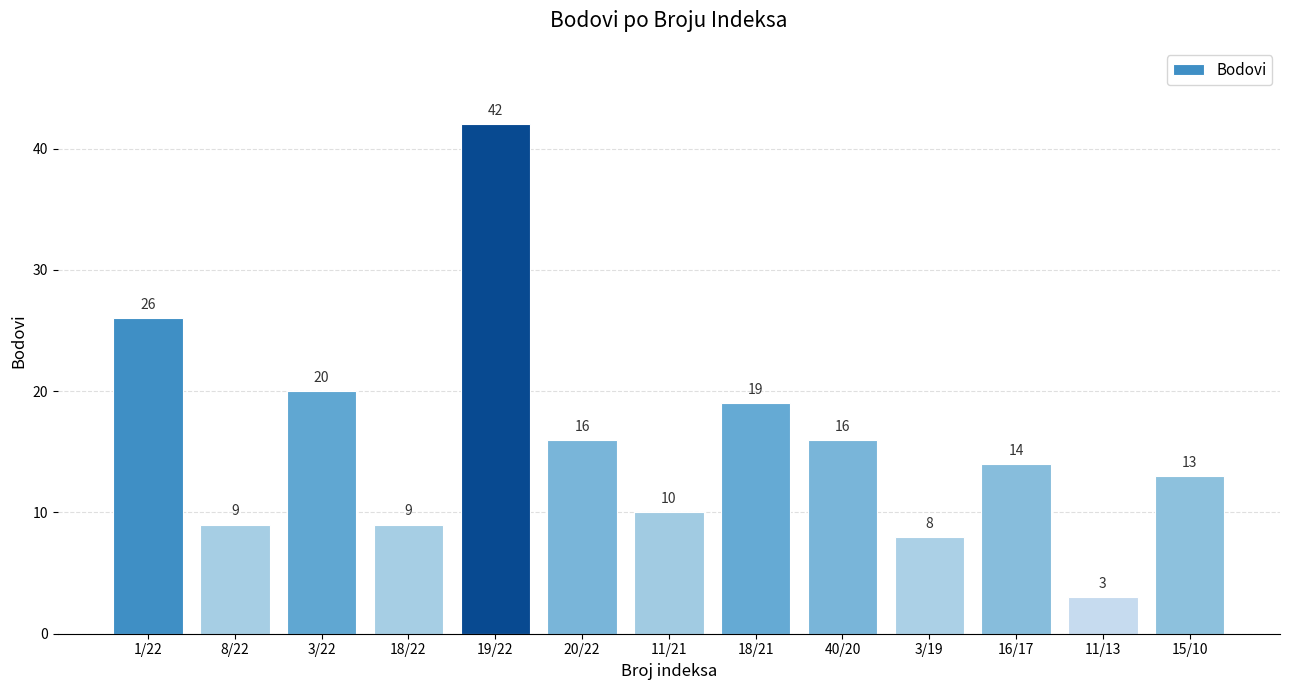

What is the maximum value shown in the chart?

42